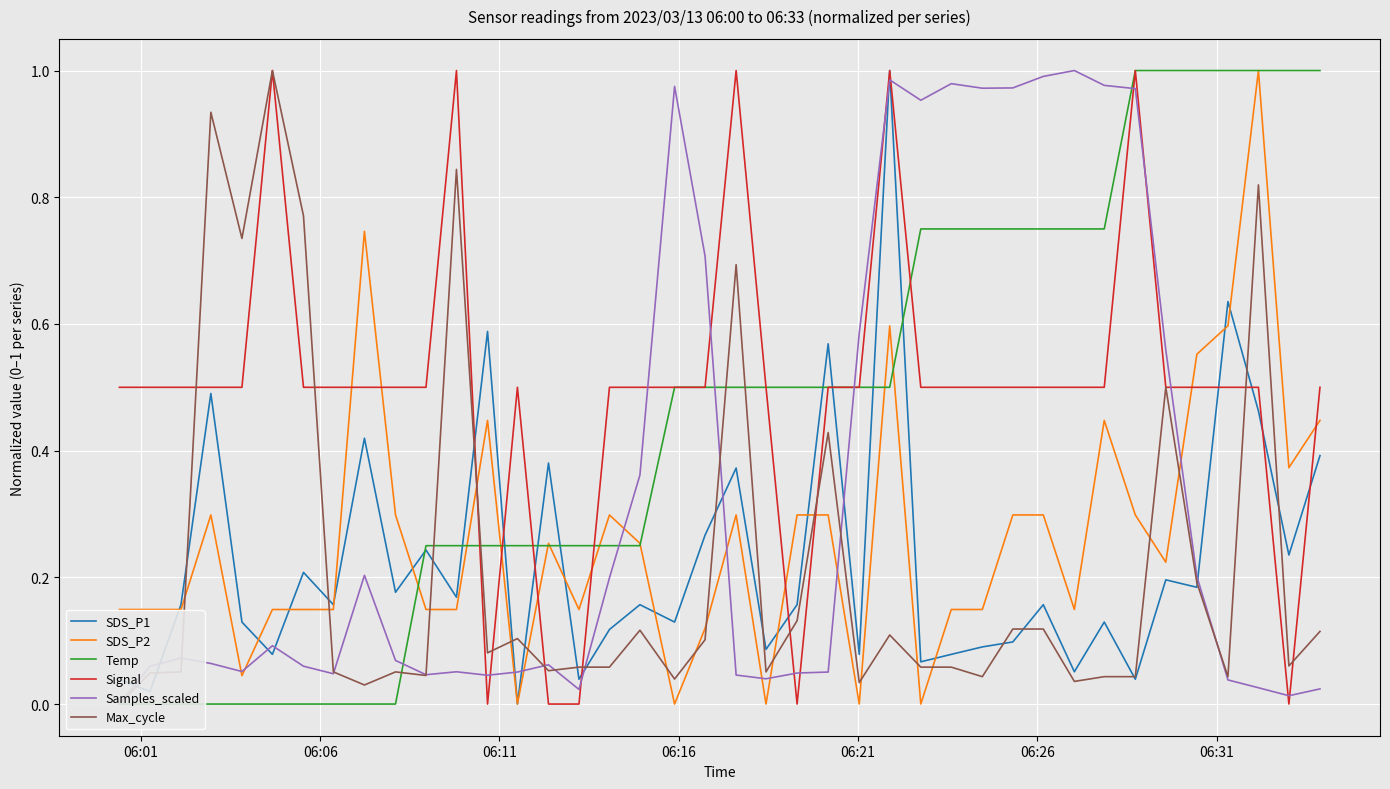

True or false: SDS_P1 has more than 0 interior local peaks.

True